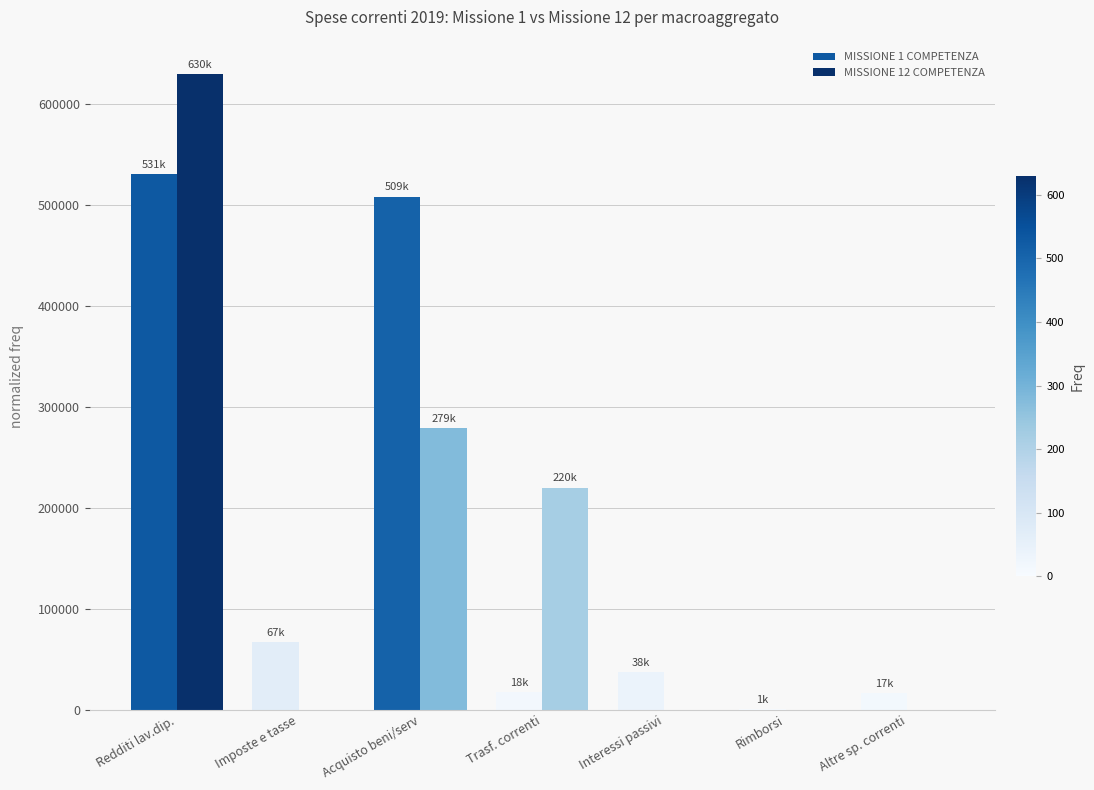

How many values in the MISSIONE 1 COMPETENZA series exceed 37681?

4